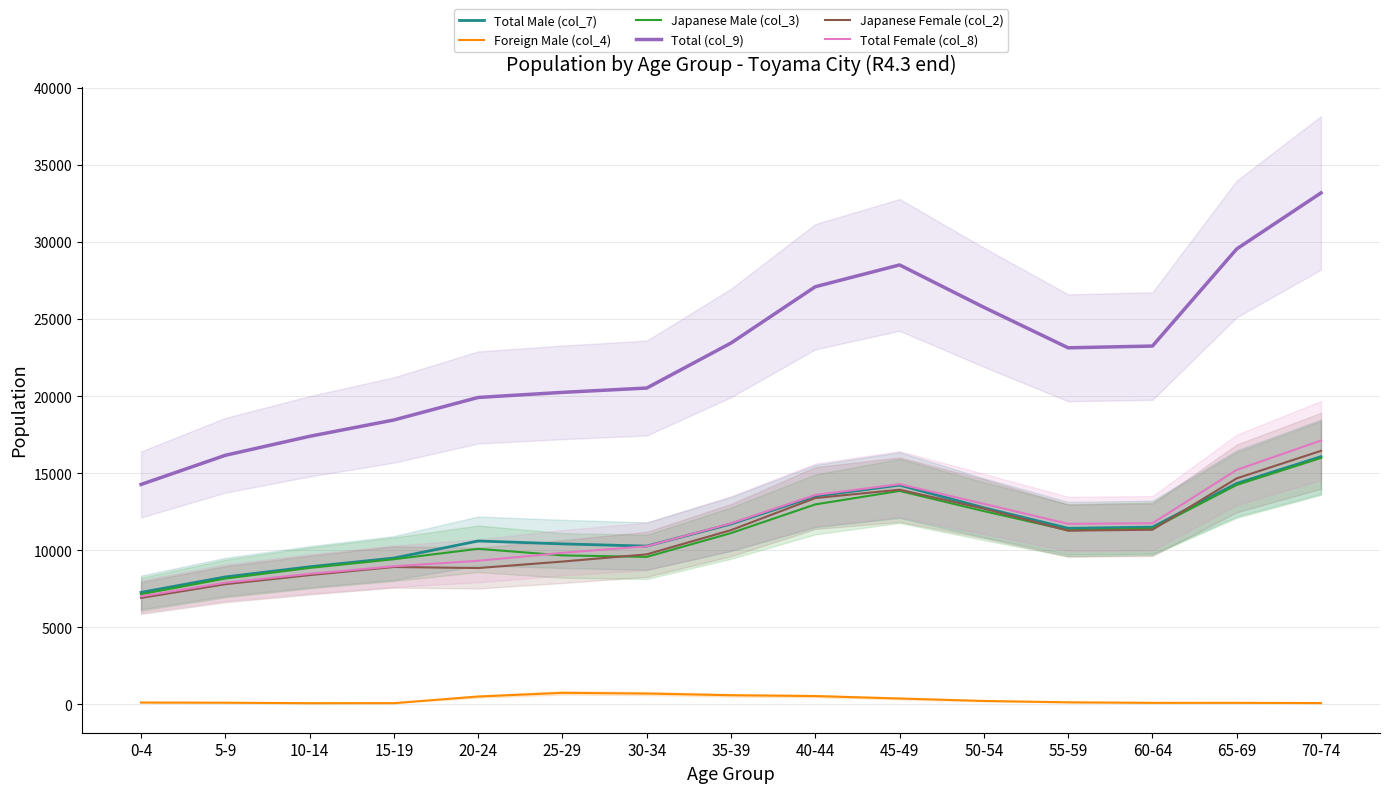

Between 20-24 and 40-44, which series saw the biggest shift?

Total (col_9)